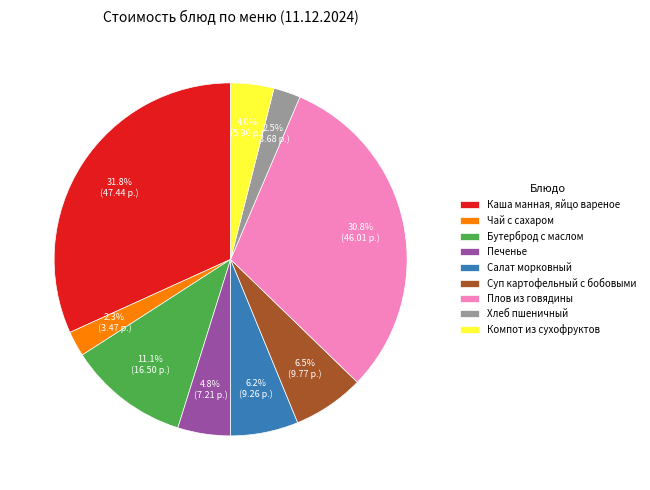

Which slice is the largest?

Каша манная, яйцо вареное